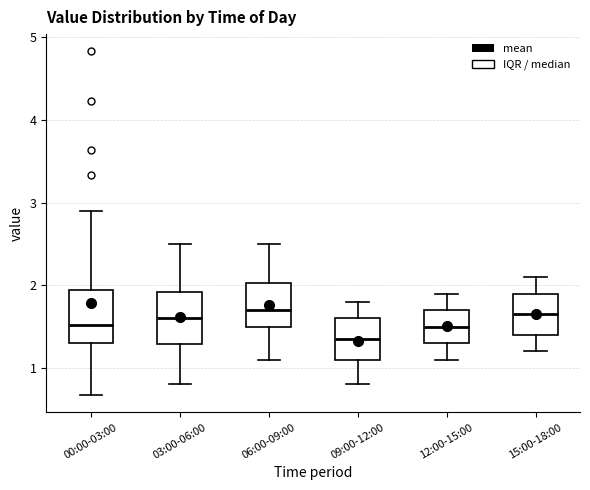

Reading left to right, read every box against the y-axis: the position of its median line, the range the box covers, and the ends of its whiskers. The values are not printed on the chart, so give them approximately, as read against the axis.

00:00-03:00: median 1.5, box 1.3 to 1.9, whiskers 0.7 to 2.9
03:00-06:00: median 1.6, box 1.3 to 1.9, whiskers 0.8 to 2.5
06:00-09:00: median 1.7, box 1.5 to 2.0, whiskers 1.1 to 2.5
09:00-12:00: median 1.4, box 1.1 to 1.6, whiskers 0.8 to 1.8
12:00-15:00: median 1.5, box 1.3 to 1.7, whiskers 1.1 to 1.9
15:00-18:00: median 1.7, box 1.4 to 1.9, whiskers 1.2 to 2.1